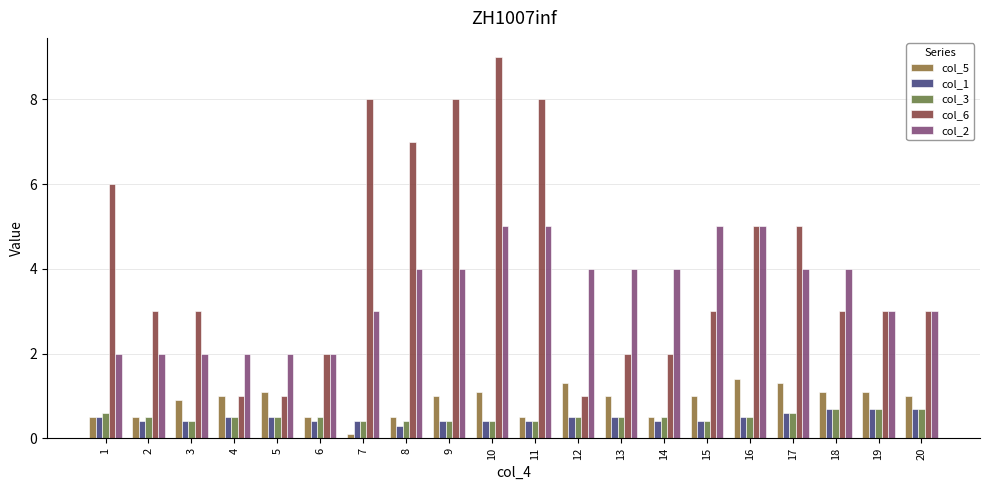

What is the difference between the col_5 values at 7 and 10?

1.0